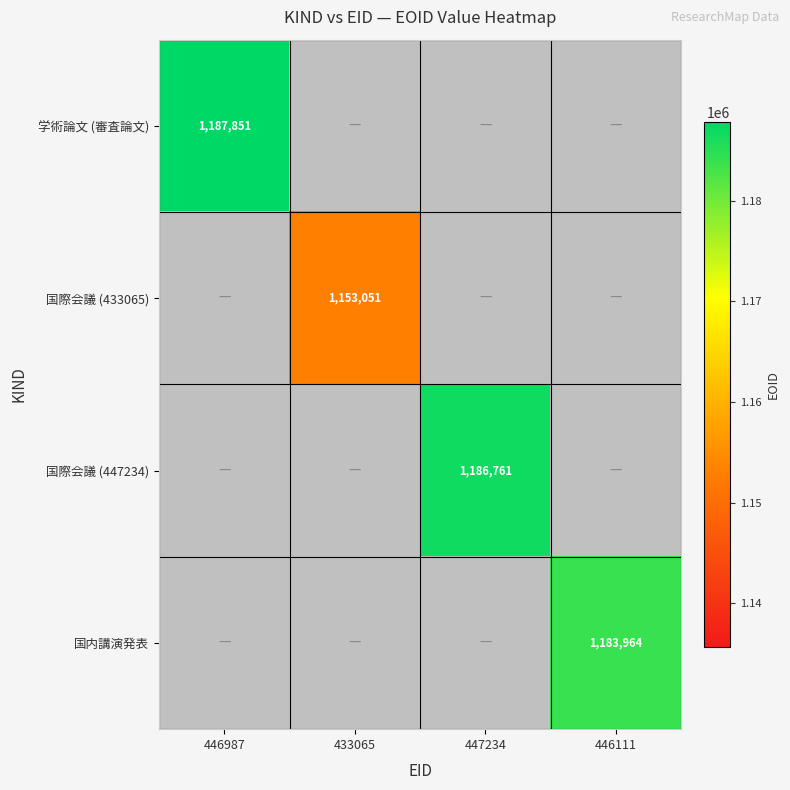

What is the smallest value displayed?

1153051.0